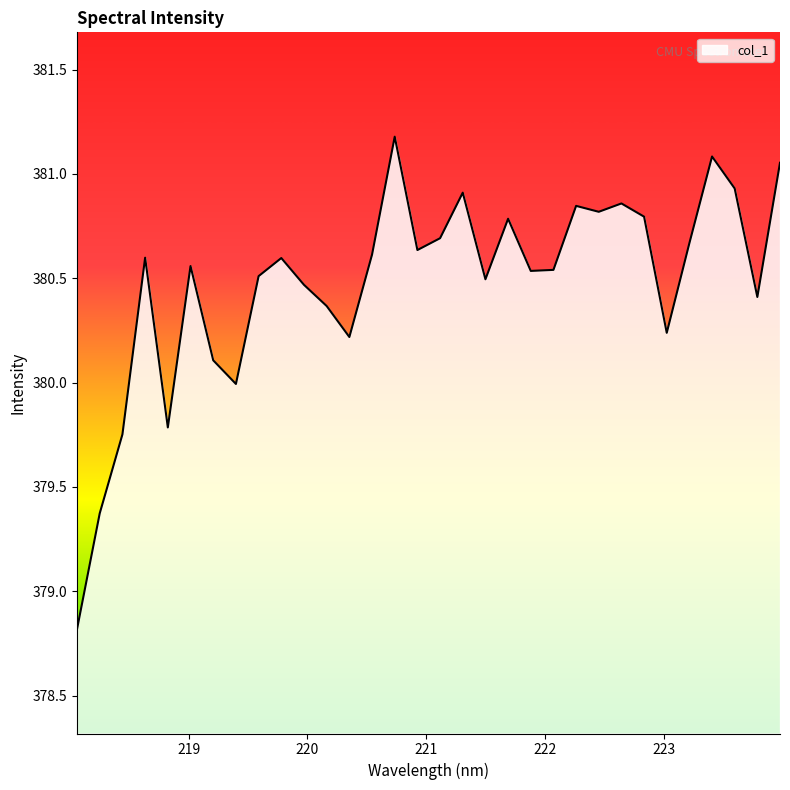

What is the difference between the maximum and minimum values?

2.4